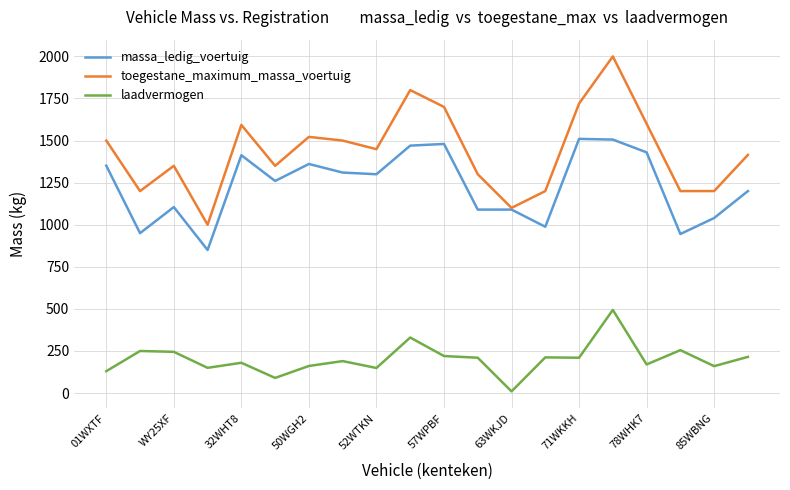

Which series has the largest total across all categories?

toegestane_maximum_massa_voertuig